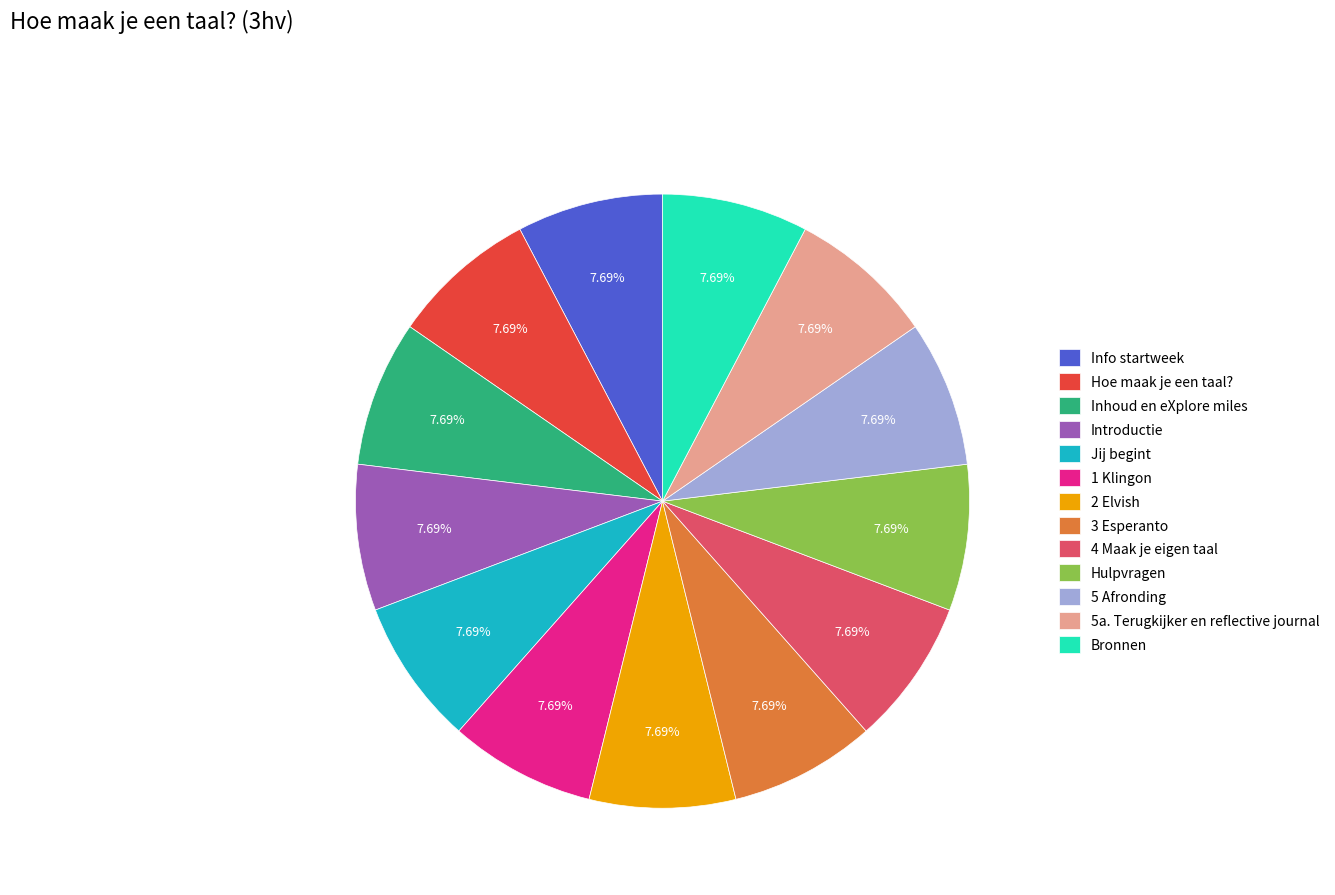

Approximately how many times larger is the value at 2 Elvish compared to 4 Maak je eigen taal?

1.0